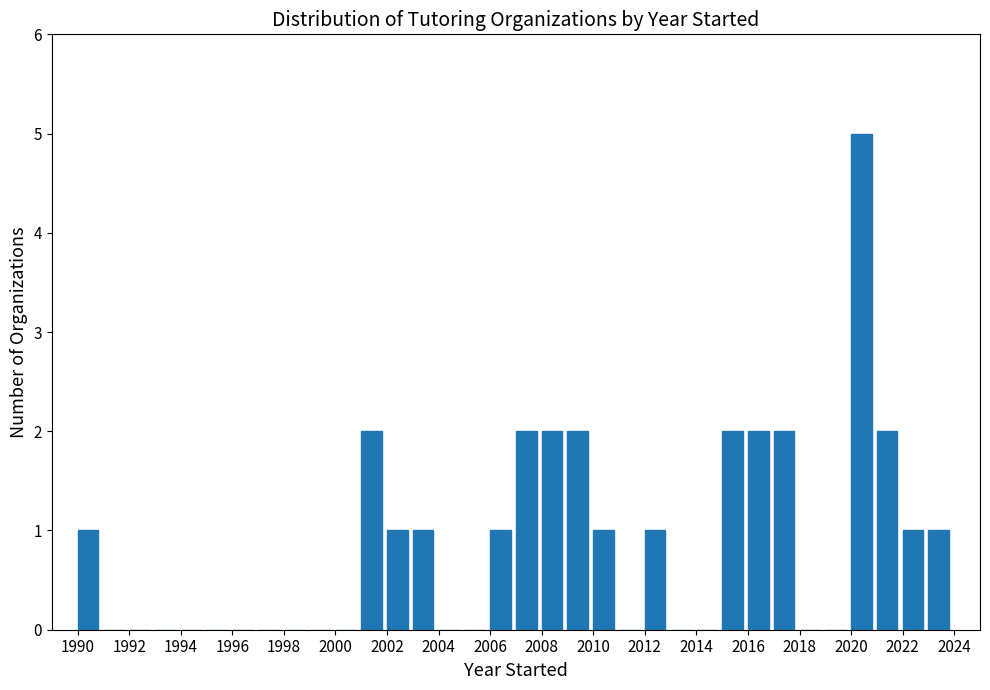

Which range on the x-axis has the tallest bar?

2020 to 2021